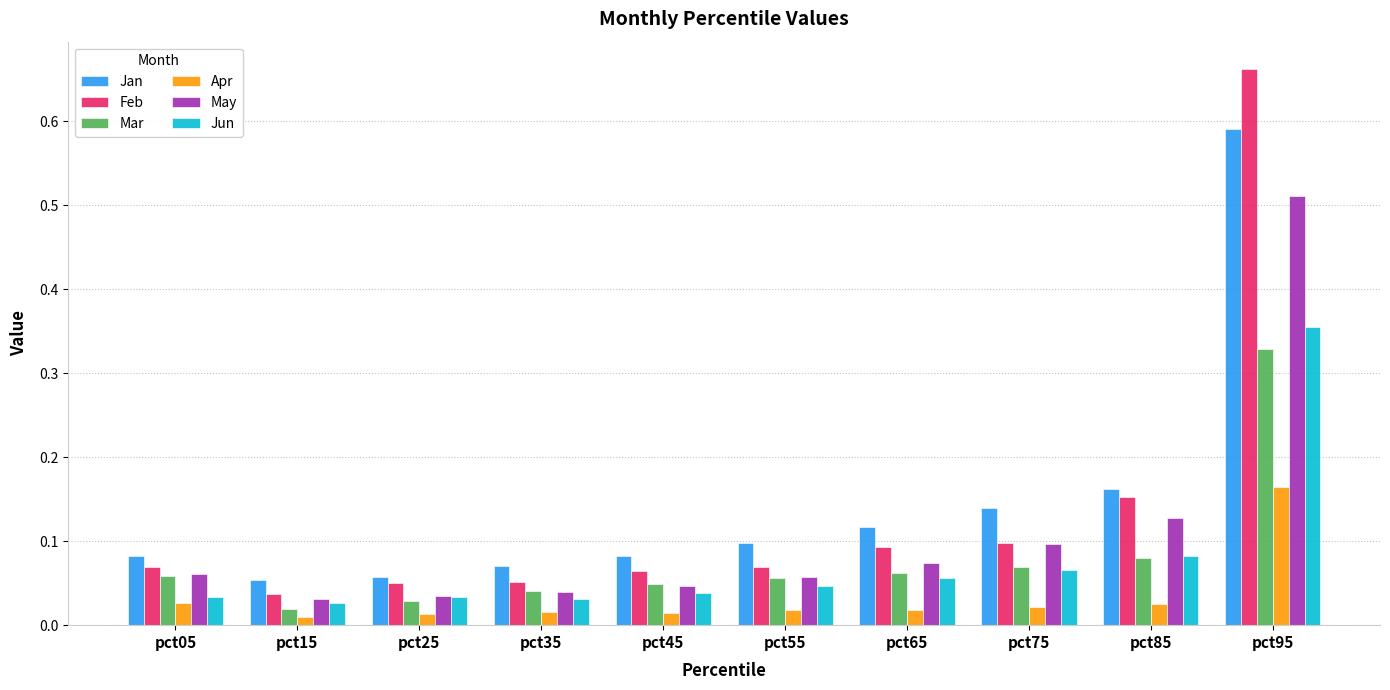

What is the sum of all Jun values?

0.8